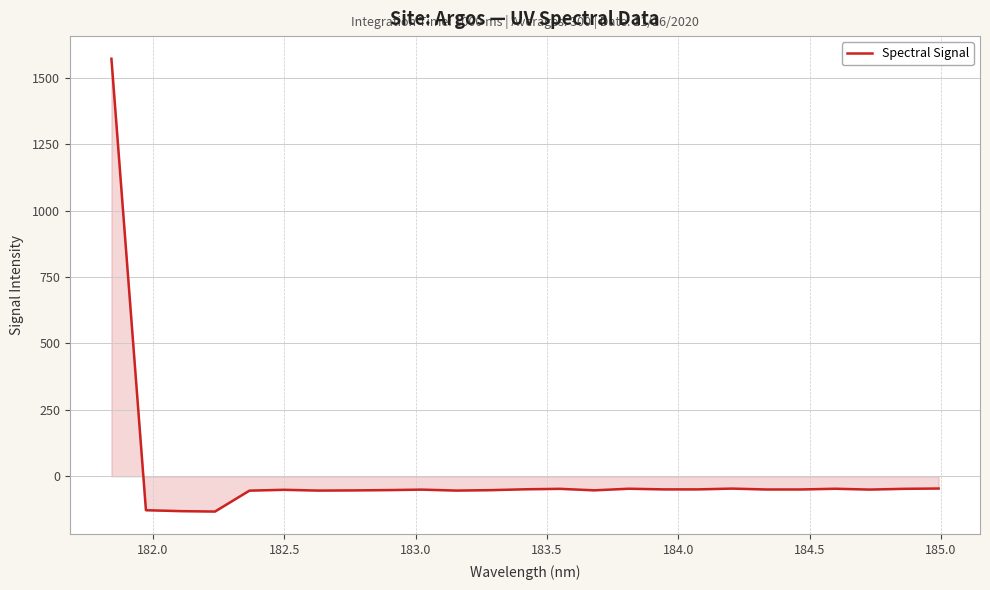

What is the difference between the maximum and minimum values?

1704.8